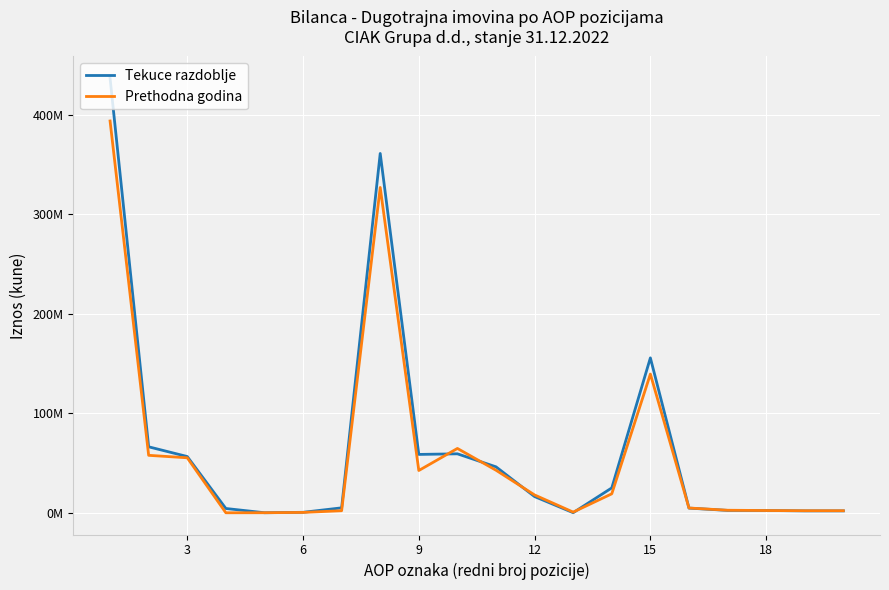

What are all the series names shown in the legend?

Tekuce razdoblje, Prethodna godina